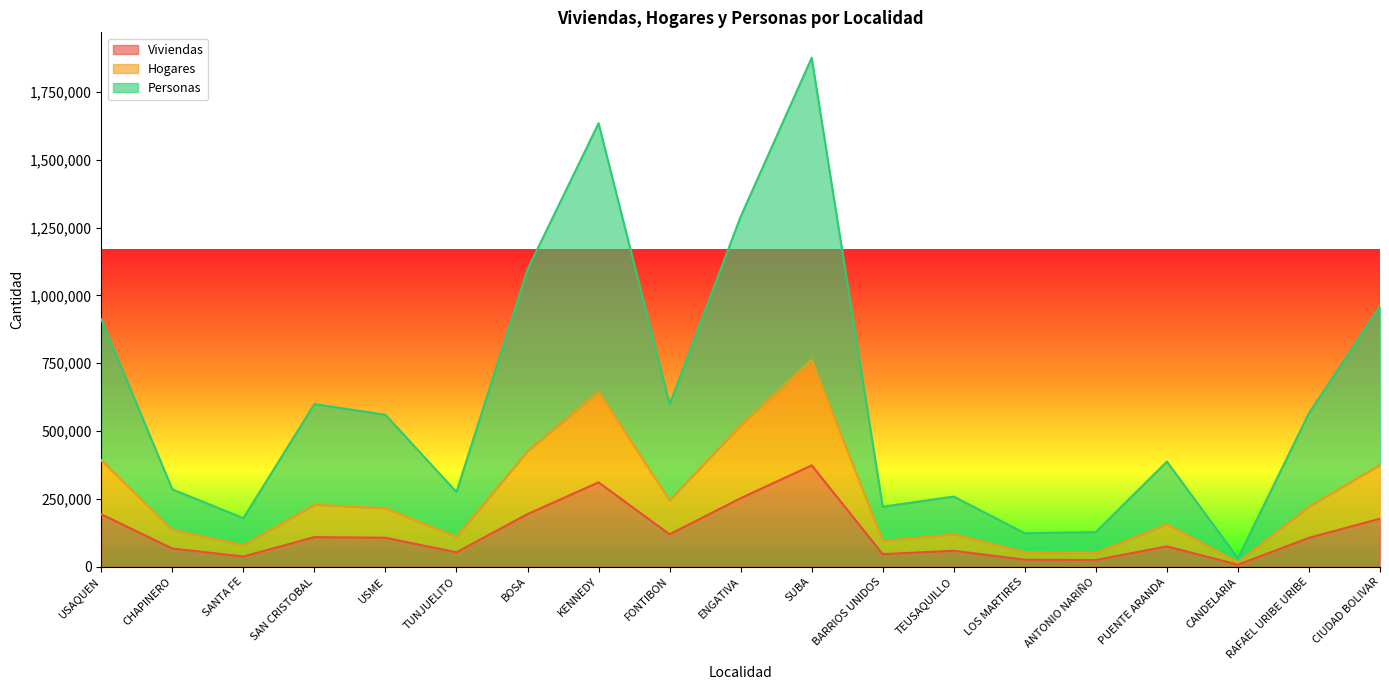

At how many categories does at least one series exceed 1422878?

2